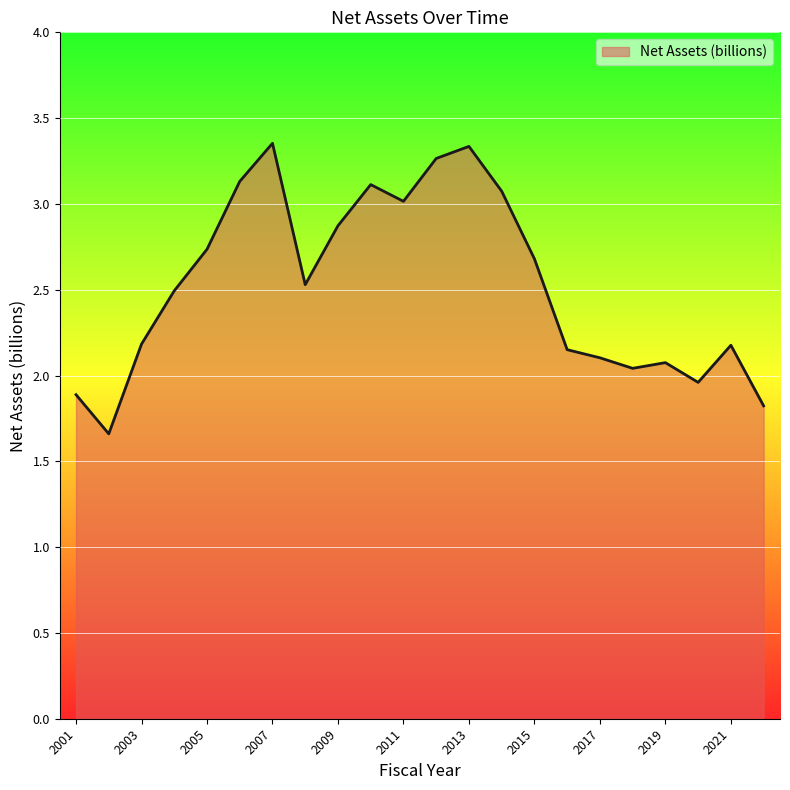

What is the sum of all values?

55.7